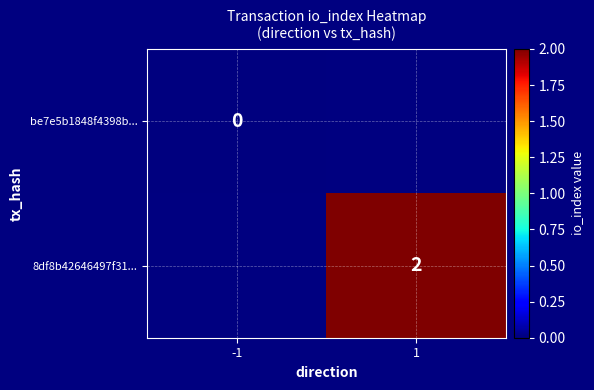

How many positive values does the 8df8b42646497f31... series have?

1